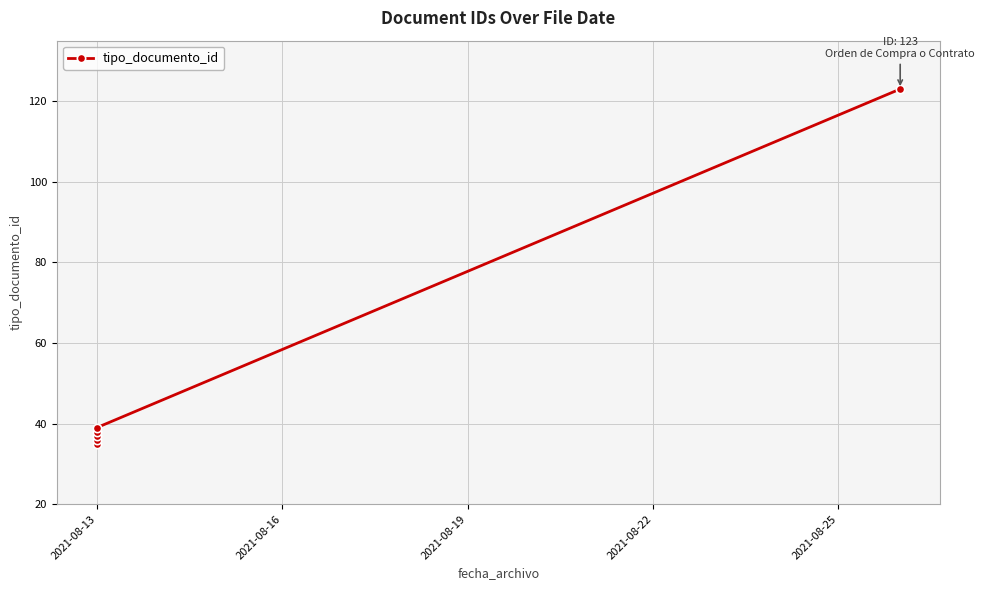

Count the number of values greater than 38.

2